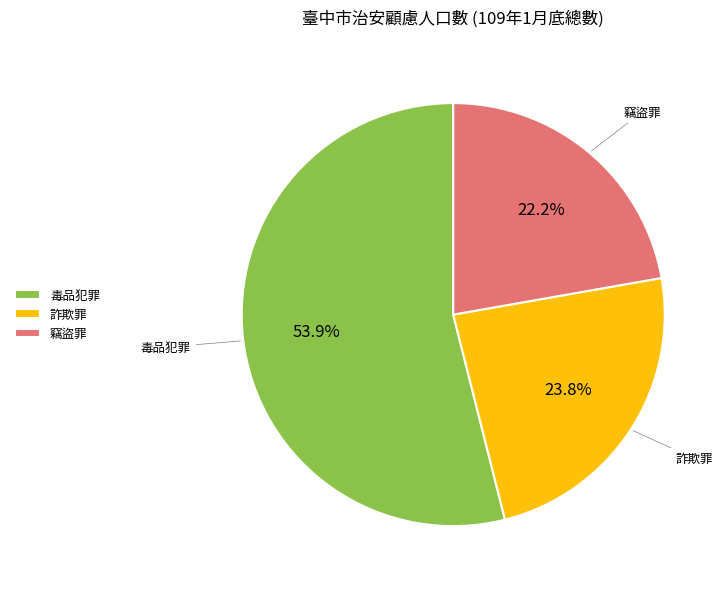

How much of the chart is everything except 詐欺罪?

76.2%